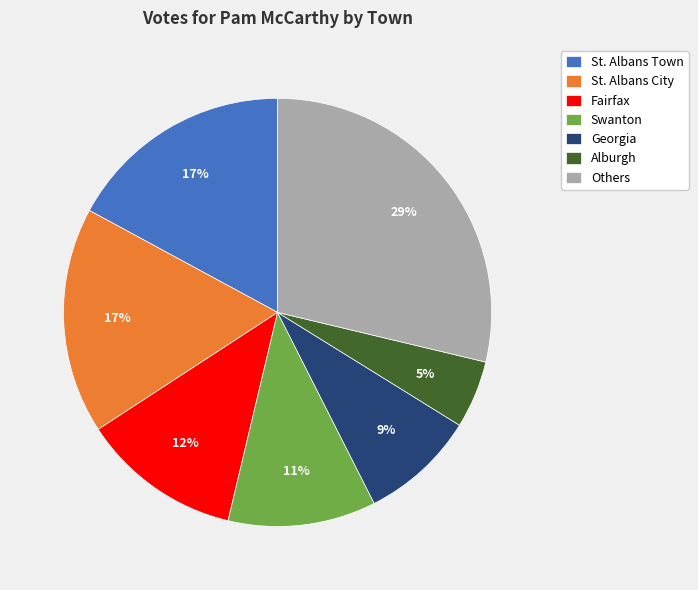

Does St. Albans Town account for over 50% of the chart?

No